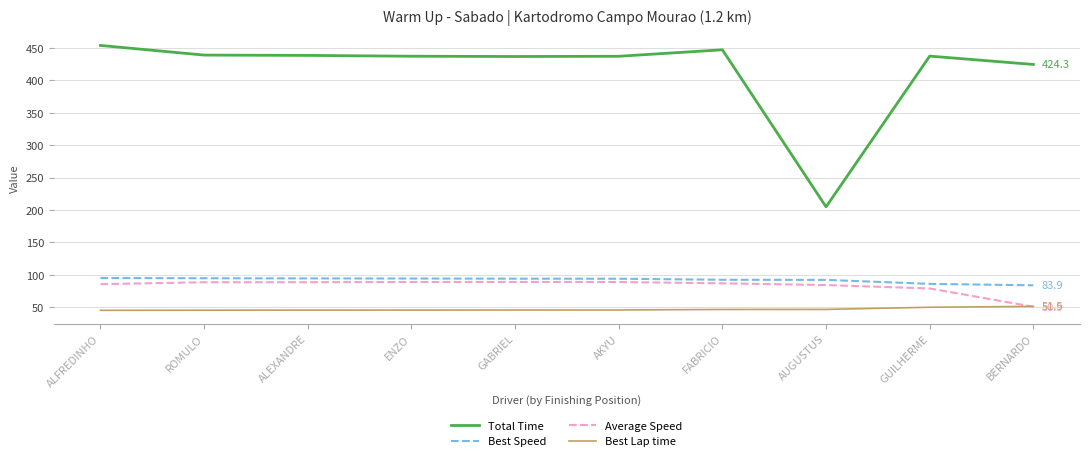

Which series has the widest spread of values?

Total Time